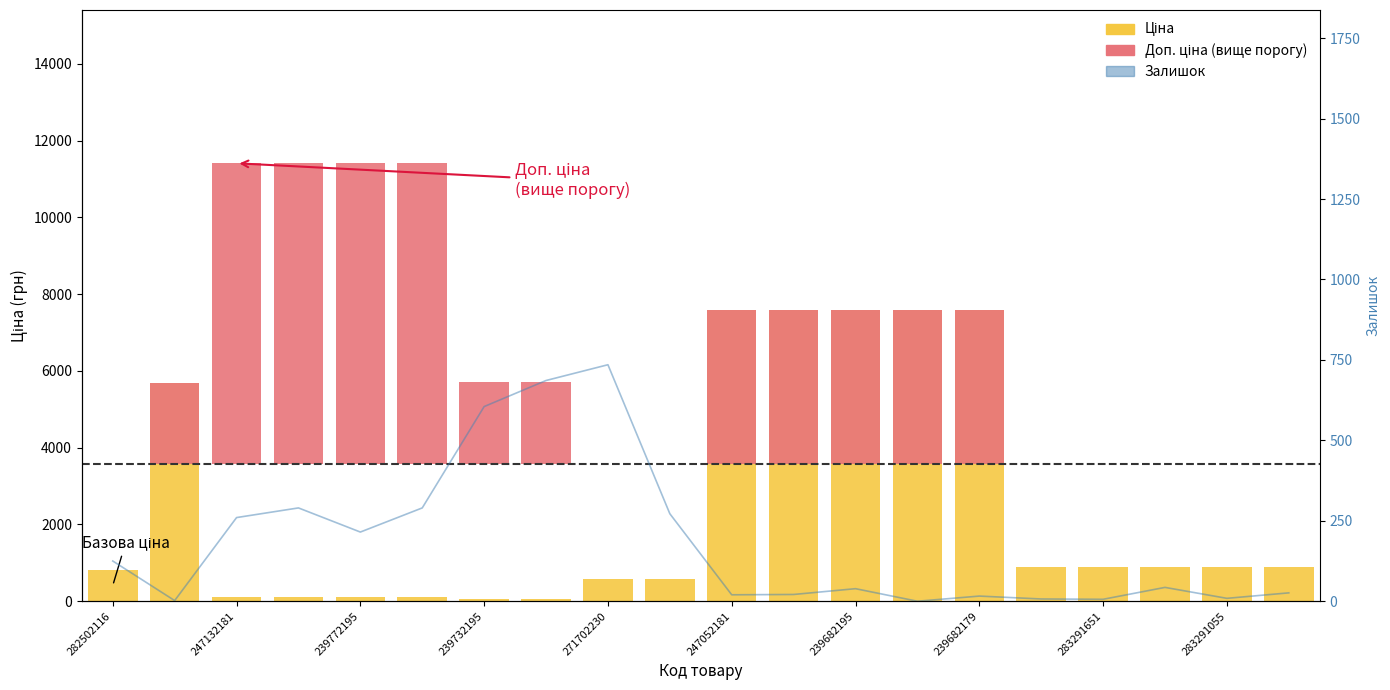

Reading left to right, transcribe all the data shown in this chart.

Ціна: 818.5	5673.8	114.1	114.1	114.1	114.1	57.0	57.0	589.9	589.9	7596.5	7596.5	7596.5	7596.5	7596.5	895.9	895.9	895.9	895.9	895.9
Доп. ціна (вище порогу): 0.0	2090.2	7826.4	7826.4	7826.4	7826.4	2121.4	2121.4	0.0	0.0	4012.9	4012.9	4012.9	4012.9	4012.9	0.0	0.0	0.0	0.0	0.0
Залишок: 125.0	2.0	260.0	290.0	215.0	290.0	605.0	686.0	735.0	272.0	20.0	21.0	39.0	0.0	16.0	7.0	6.0	43.0	9.0	26.0